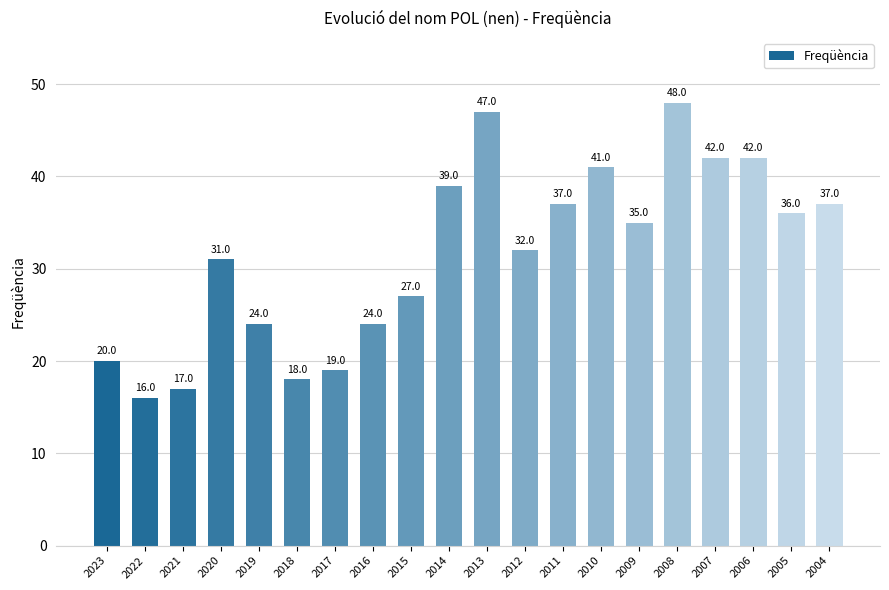

What is the value of the 9th bar from the left?

27